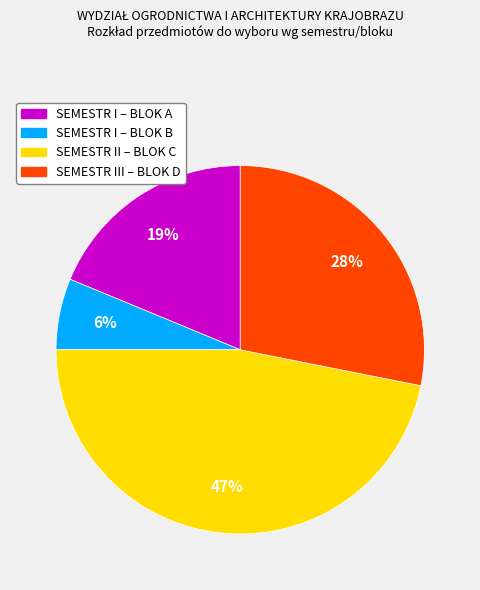

To the nearest percent, what is the difference between the SEMESTR II – BLOK C and SEMESTR III – BLOK D slice percentages?

19%